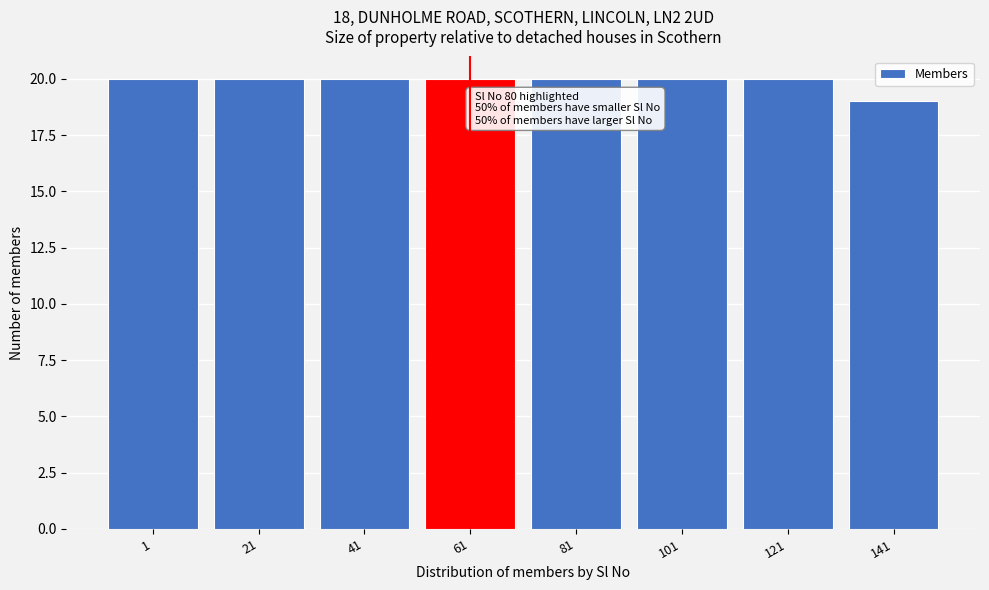

Reading left to right, list all the values displayed in this chart.

20	20	20	20	20	20	20	19